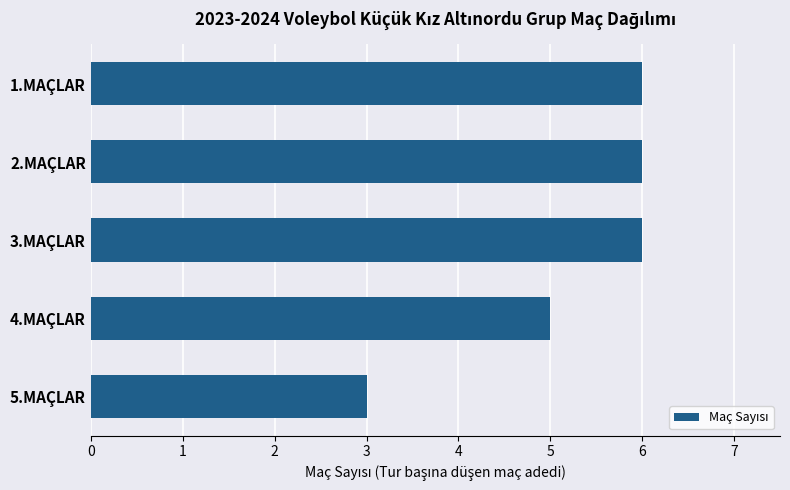

Does the chart contain any negative values?

No